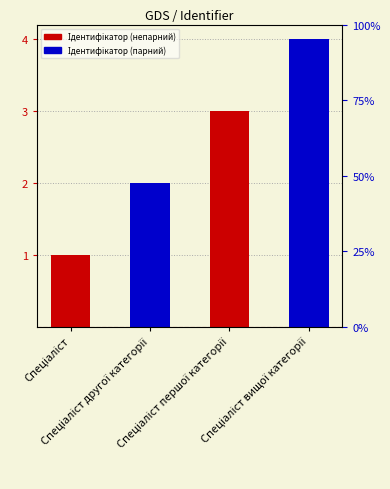

What position from the right is Спеціаліст?

4